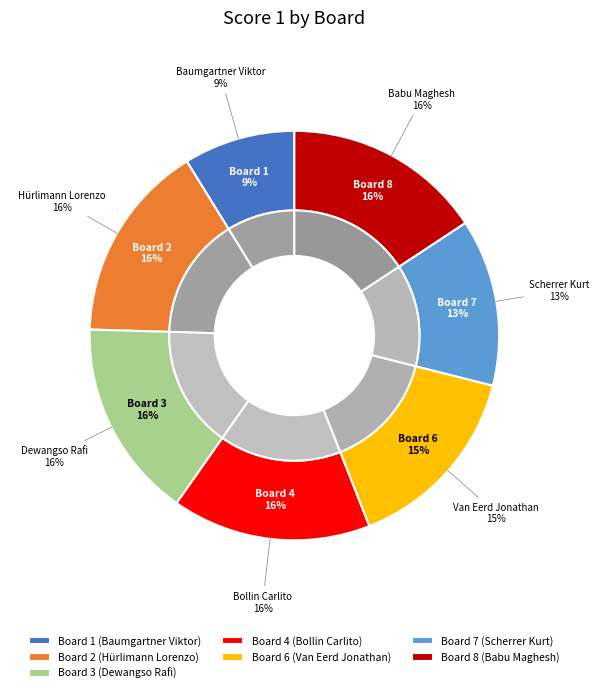

How many segments does this pie chart have?

8